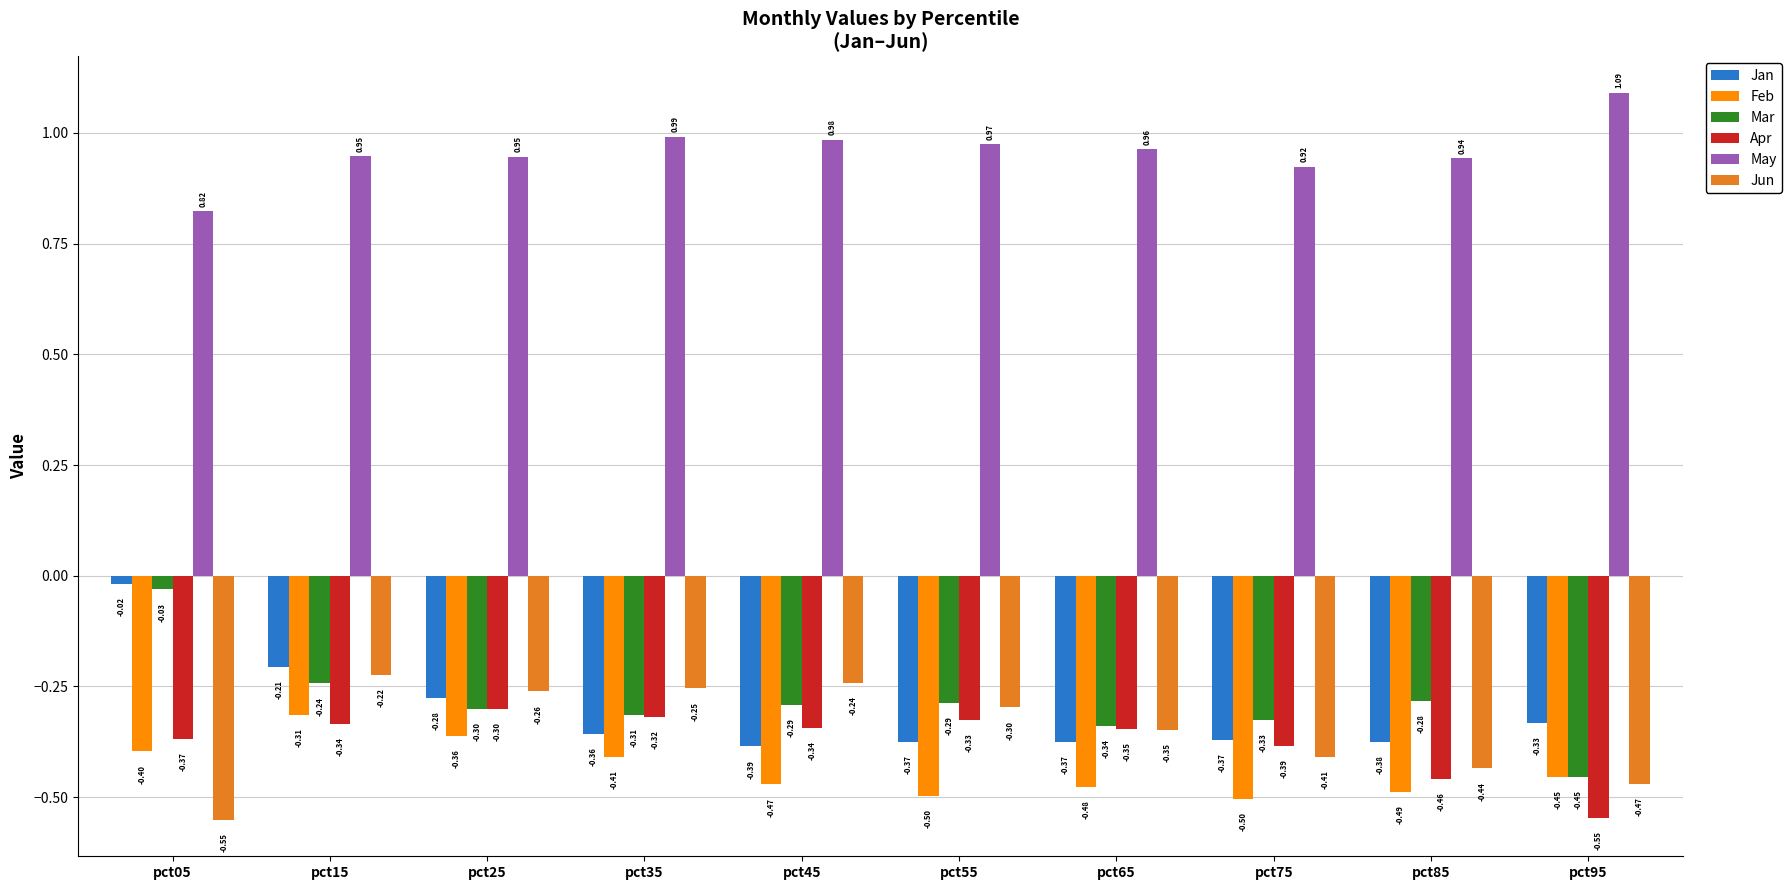

What is the difference between the highest and lowest values at pct35?

1.4